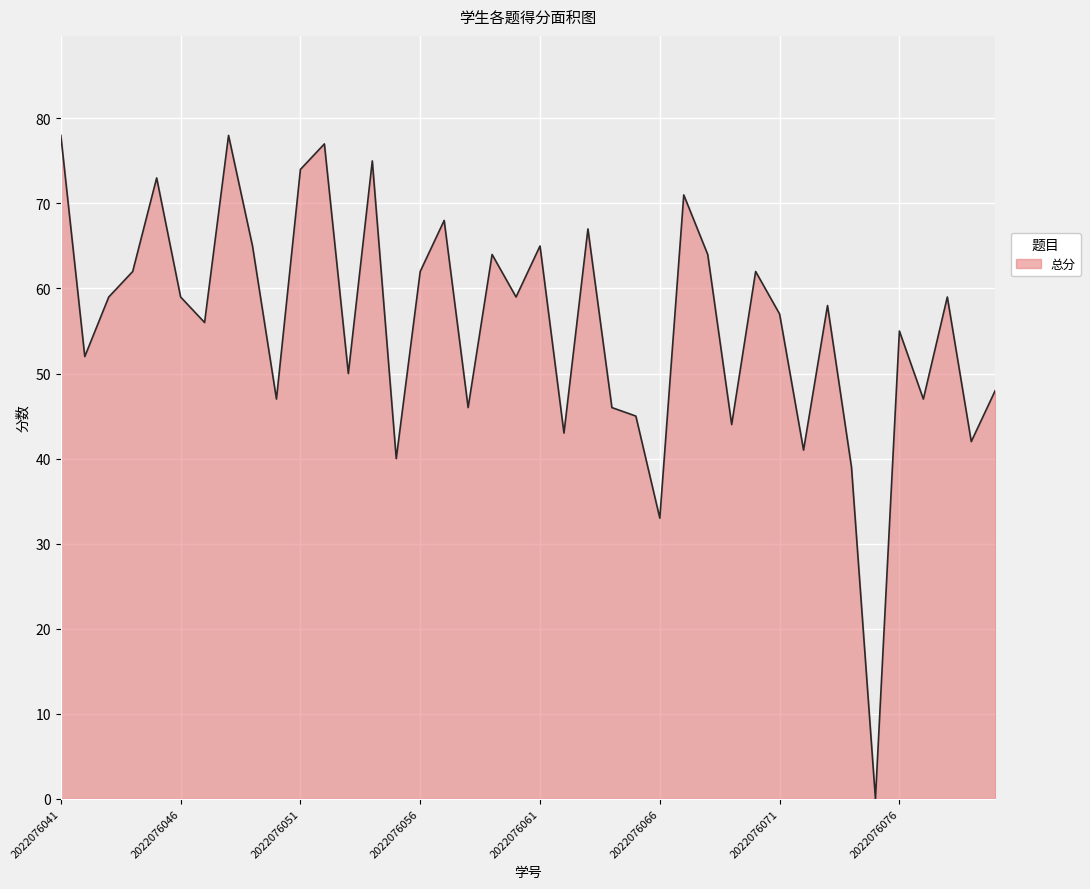

What is the greatest value displayed?

78